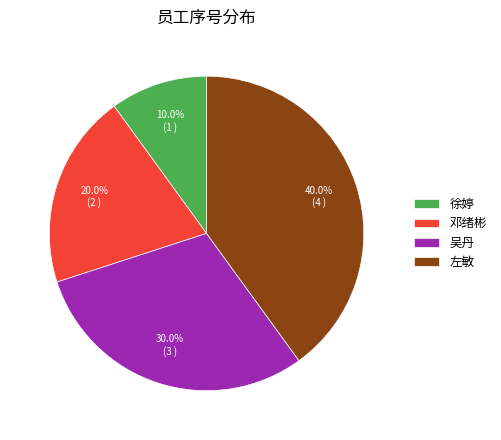

Which slice is the smallest?

徐婷